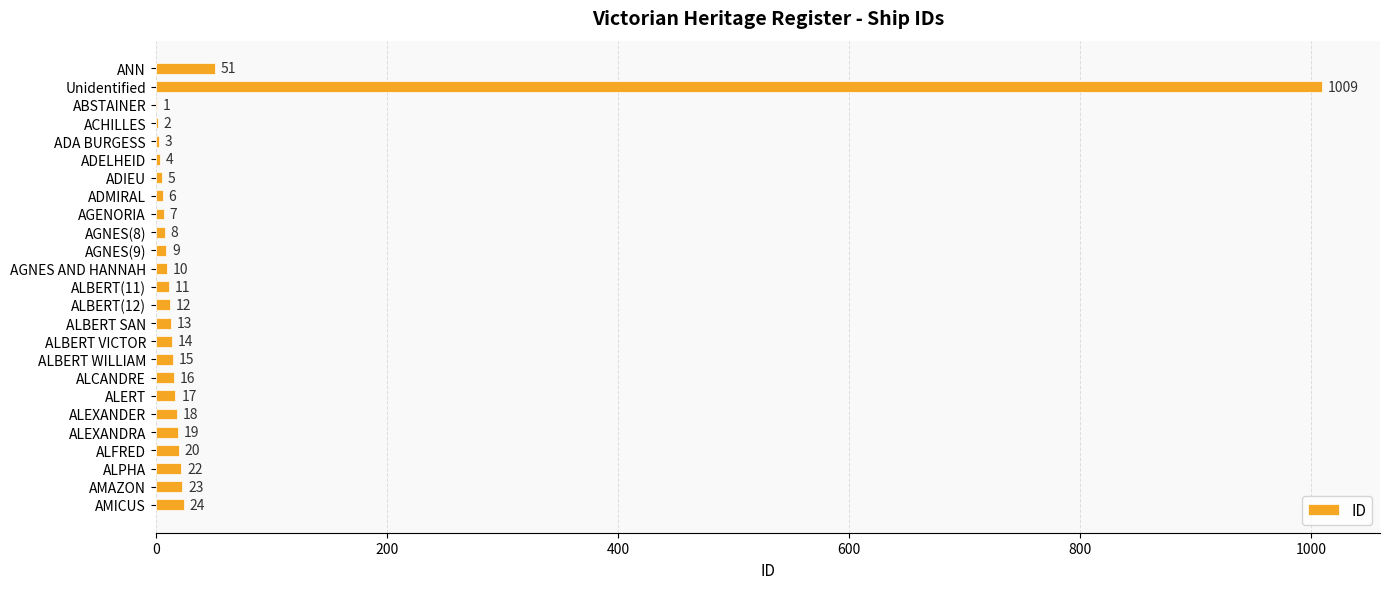

What is the maximum value shown in the chart?

1009